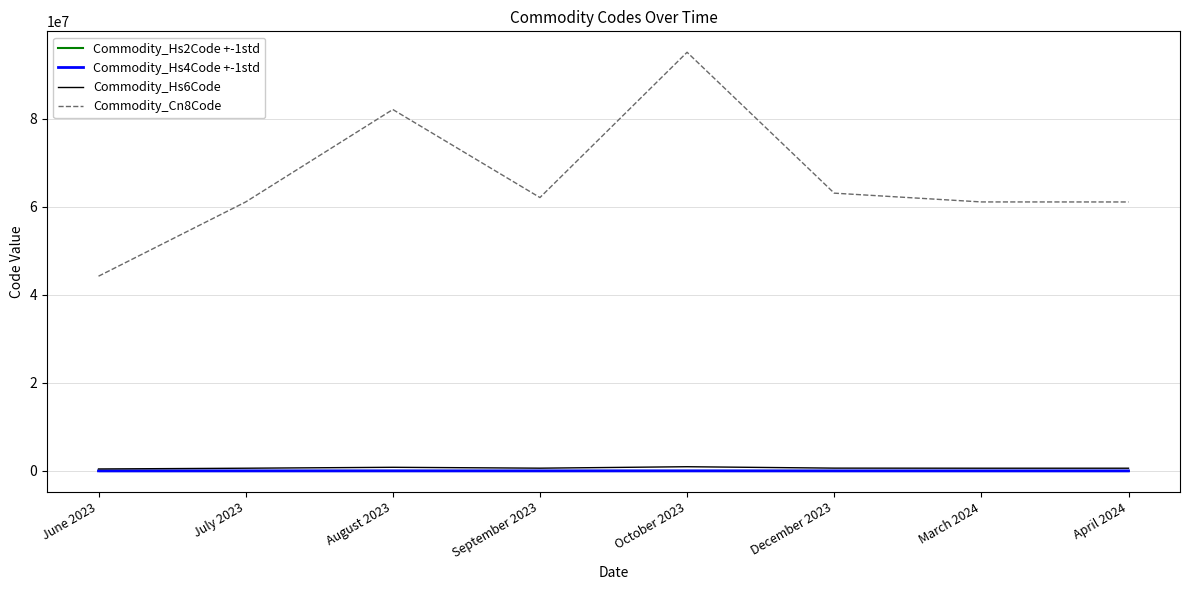

True or false: Commodity_Hs4Code +-1std and Commodity_Hs6Code intersect in this chart.

False